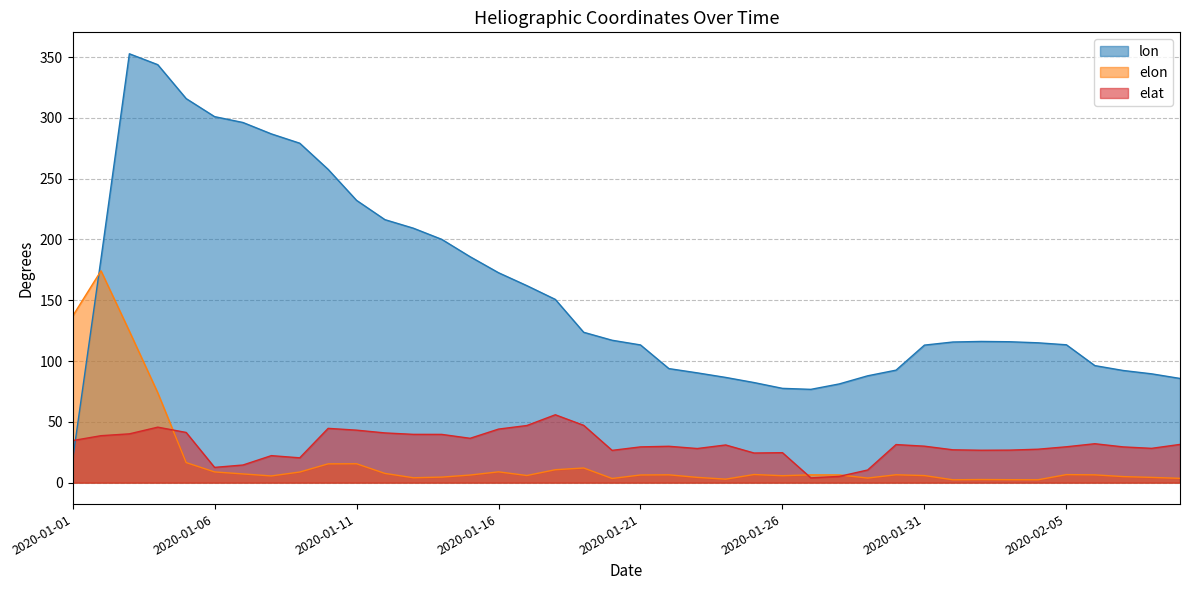

How many interior local peaks does the elon series have?

10